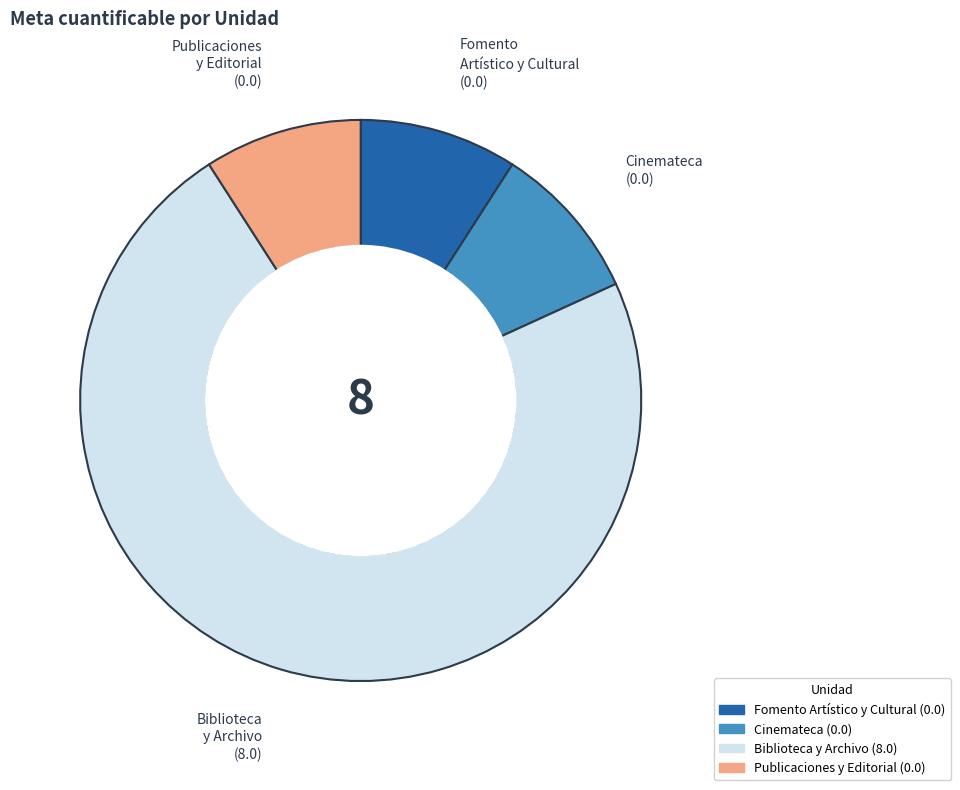

Is there a majority slice in this chart?

Yes